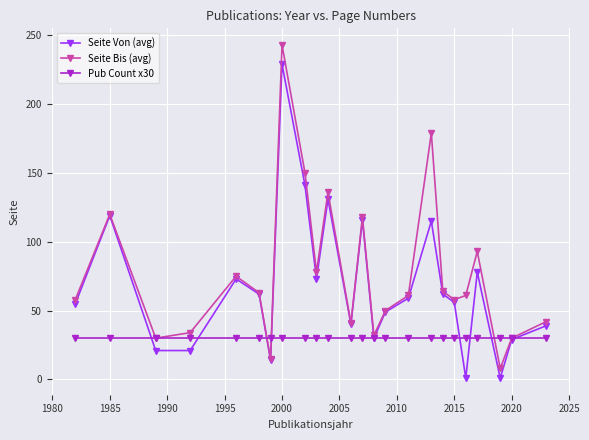

What is the maximum value shown in the chart?

243